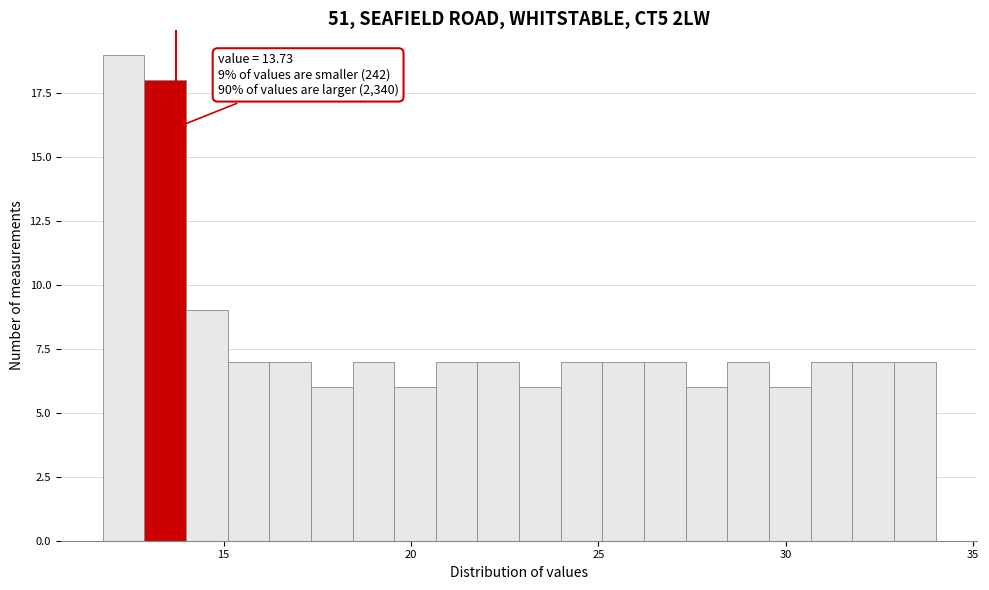

Around what value on the x-axis is the tallest bar? Give the approximate position of its centre, as read against the axis.

12.5